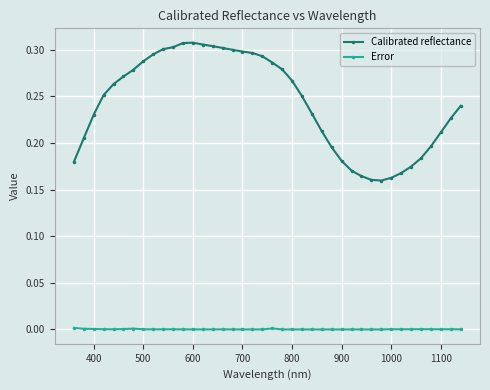

List the series in order of their overall mean, lowest first.

Error, Calibrated reflectance